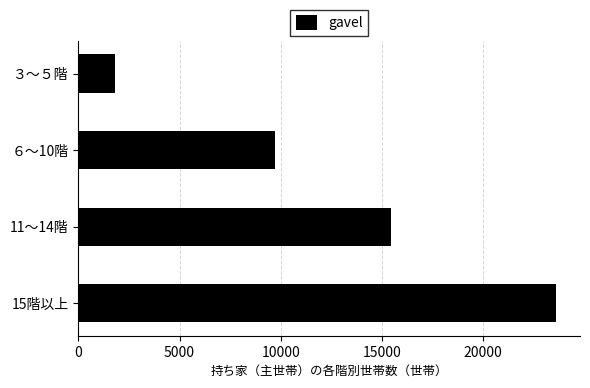

Which category has the lowest value across all series?

３～５階